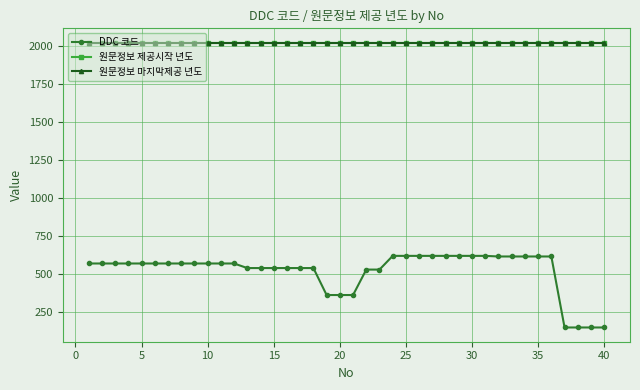

What is the maximum value for 원문정보 마지막제공 년도?

2020